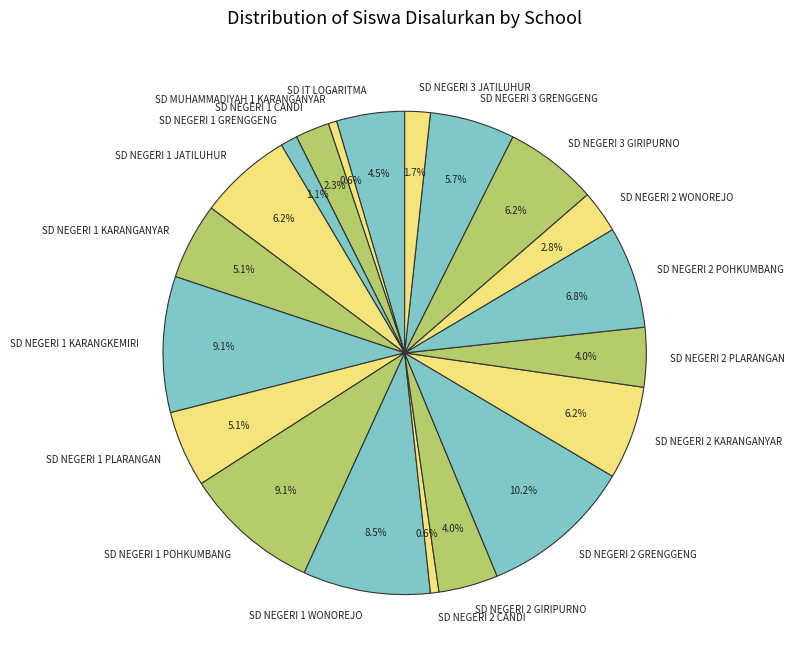

Which slice is the largest?

SD NEGERI 2 GRENGGENG